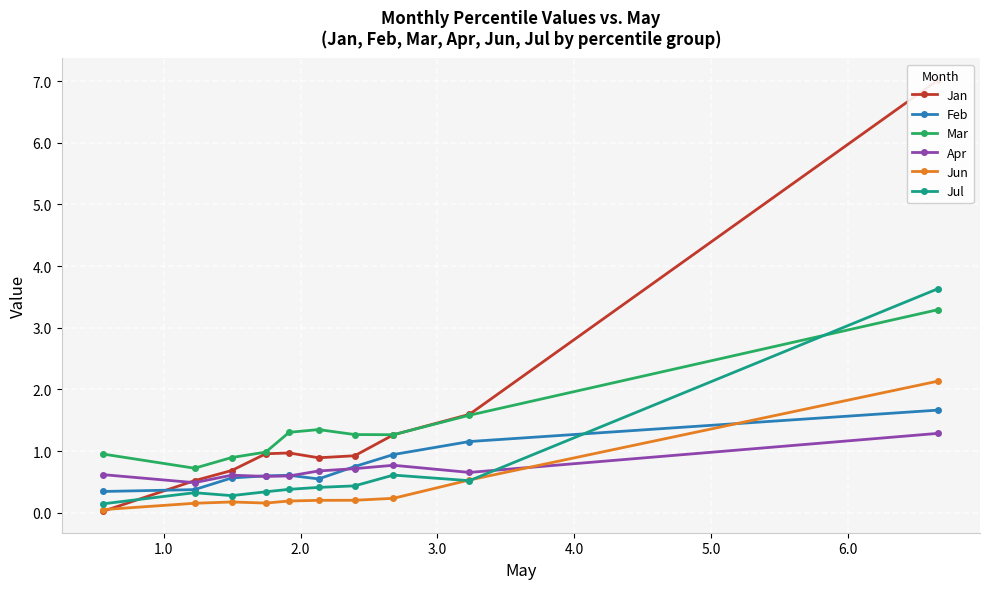

What is the average value of the Jun series?

0.4